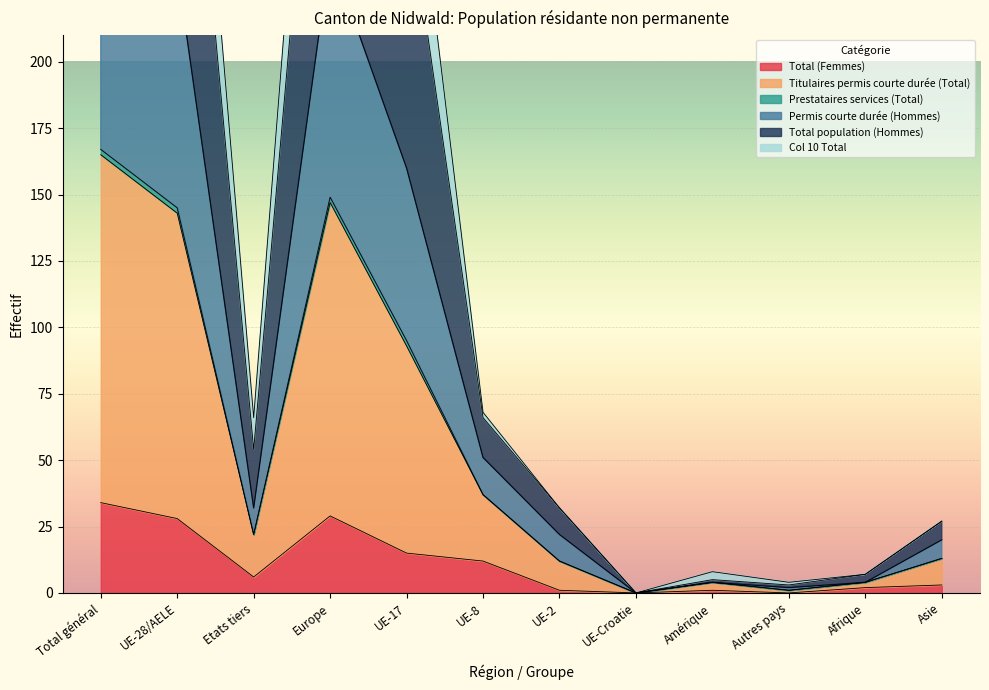

True or false: Total (Femmes) has a value of 7 at UE-17.

False